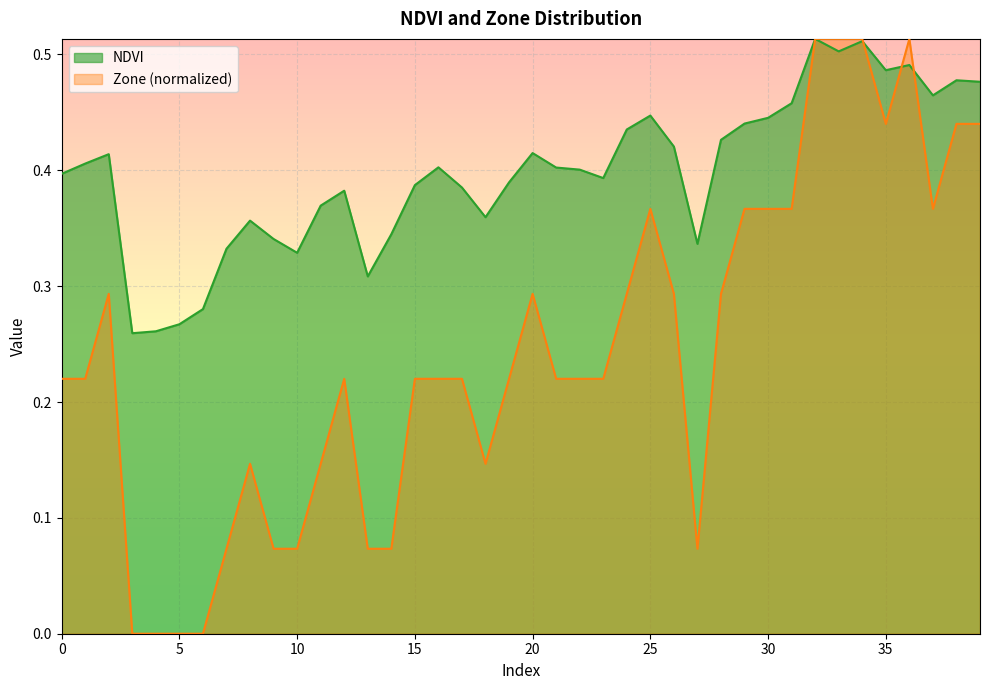

Is it true that Zone equals 0.1 at 10?

False